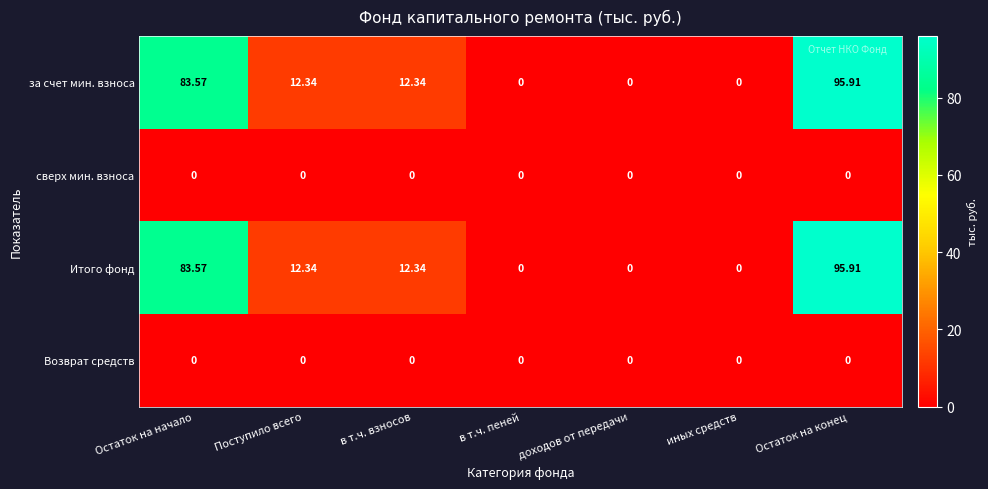

At which category is the sum across all series the highest?

Остаток на конец